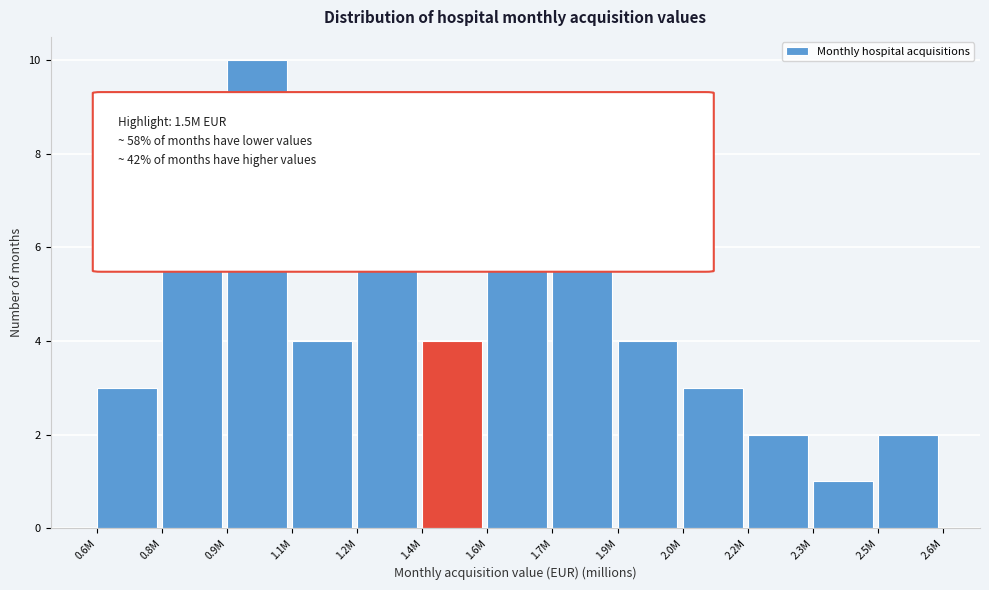

Reading left to right, list all the values displayed in this chart.

3	6	10	4	9	4	6	6	4	3	2	1	2